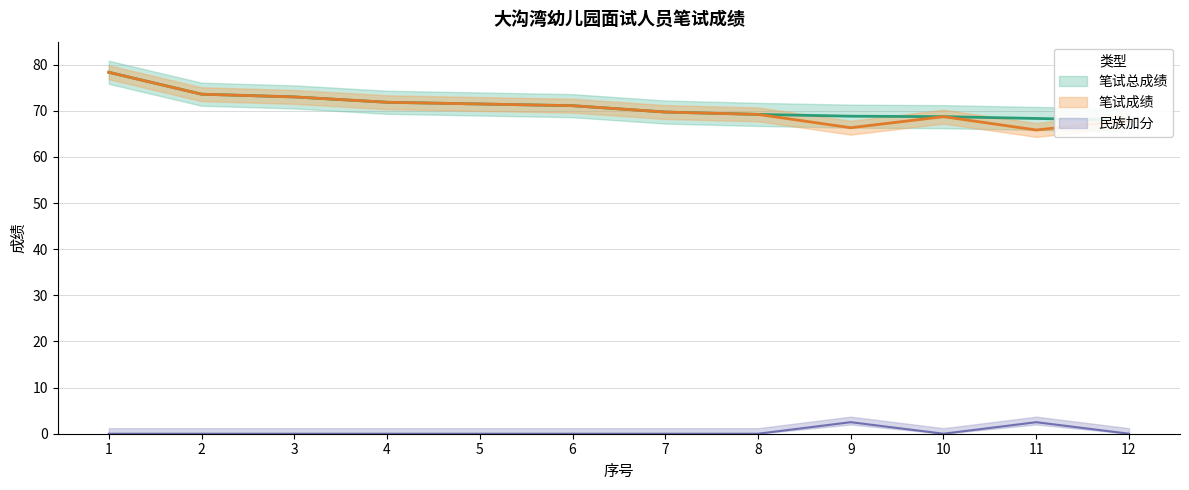

At how many categories does at least one series exceed 19?

12